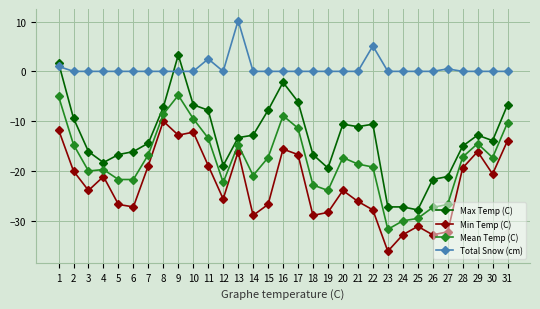

Does the chart display data point markers on the line(s)?

Yes